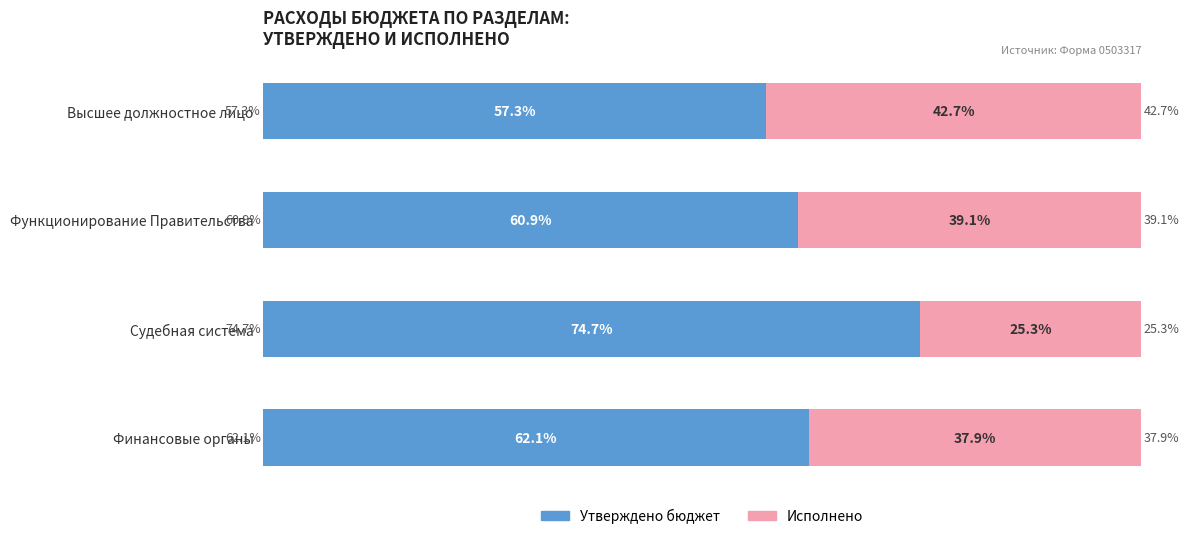

At which label is Утверждено бюджет closest to 66?

Финансовые органы